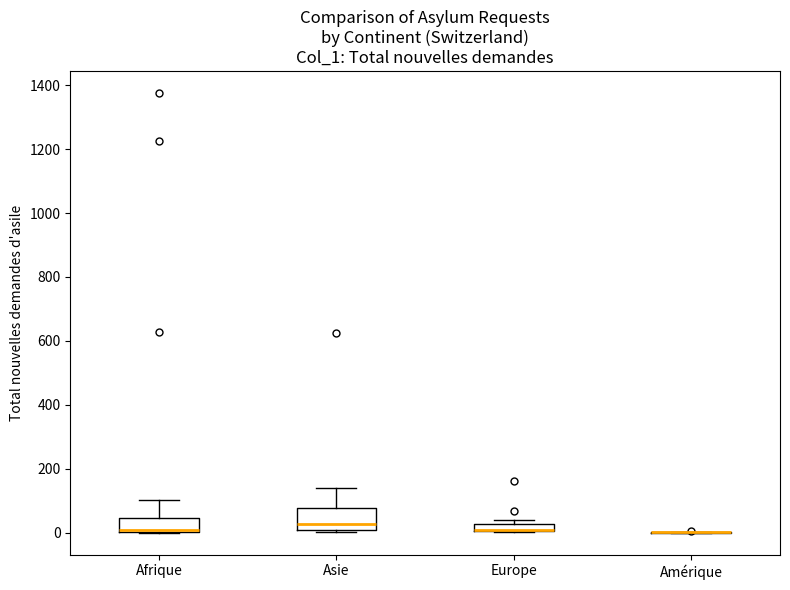

Which box is the tallest, from its lower edge to its upper edge?

Asie